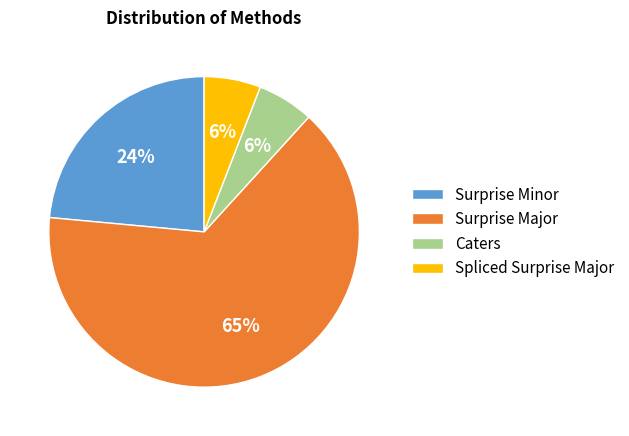

Combined, do Caters and Spliced Surprise Major account for over 50%?

No